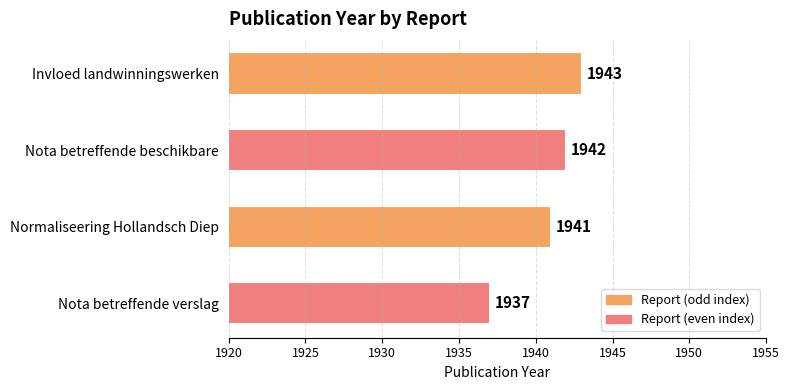

What is the label of the 1st bar from the top?

Invloed landwinningswerken